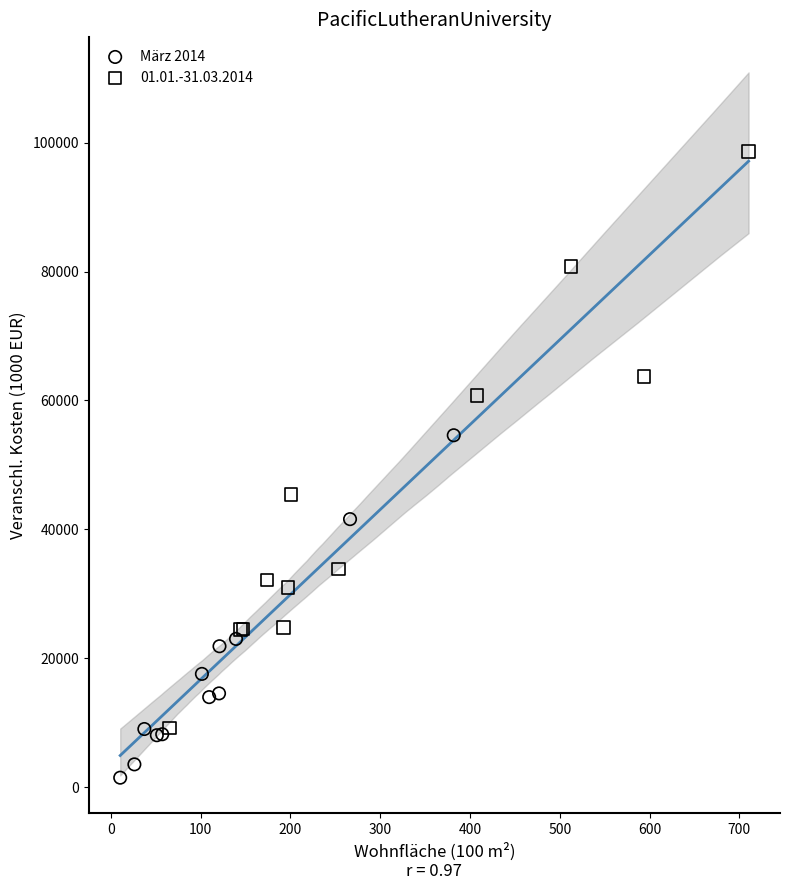

Which series contains the lowest Y value?

März 2014